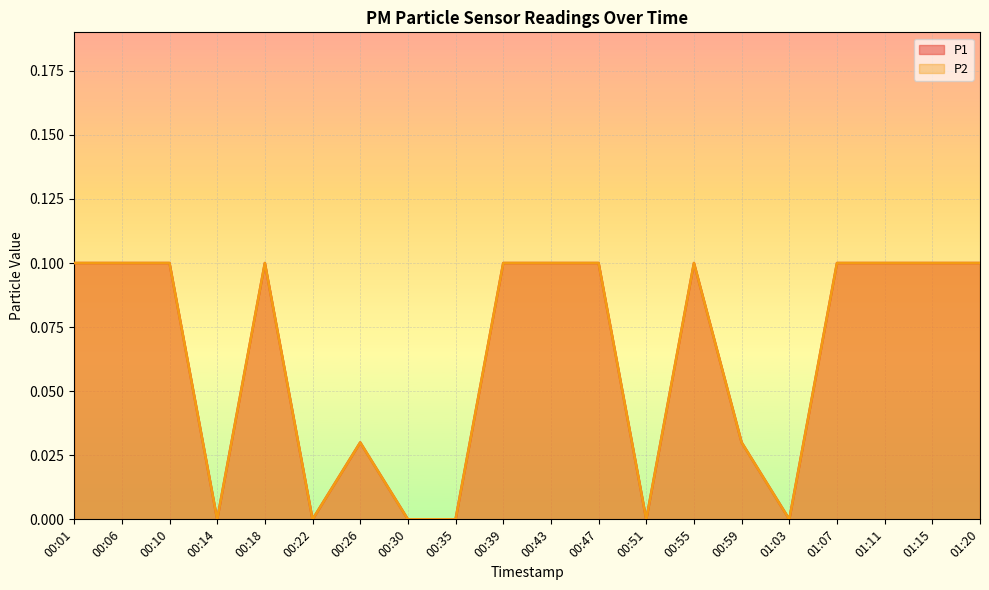

How many values in the P1 series exceed 0?

14